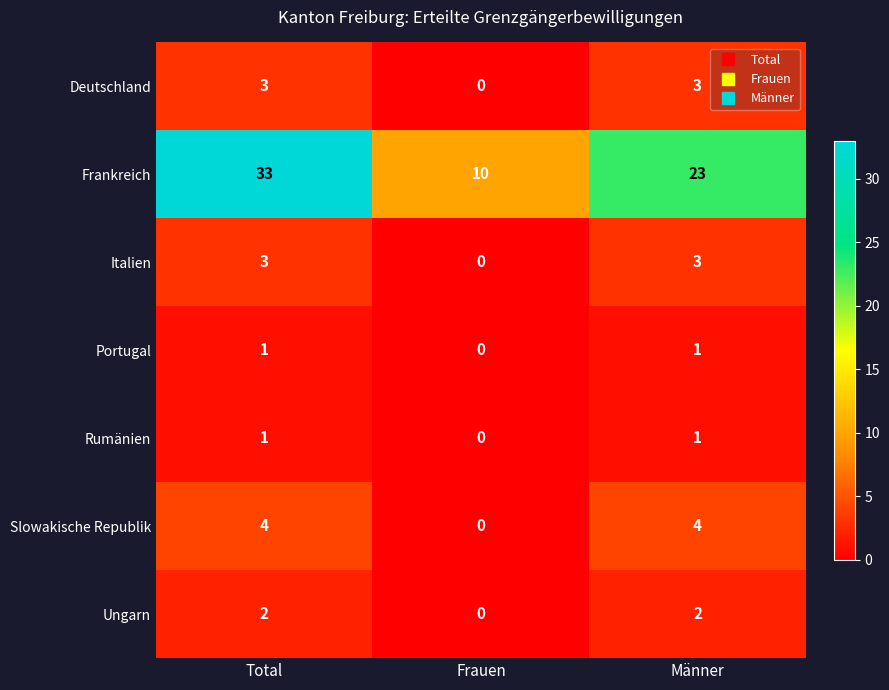

True or false: Frankreich has a value of 2 at Frauen.

False